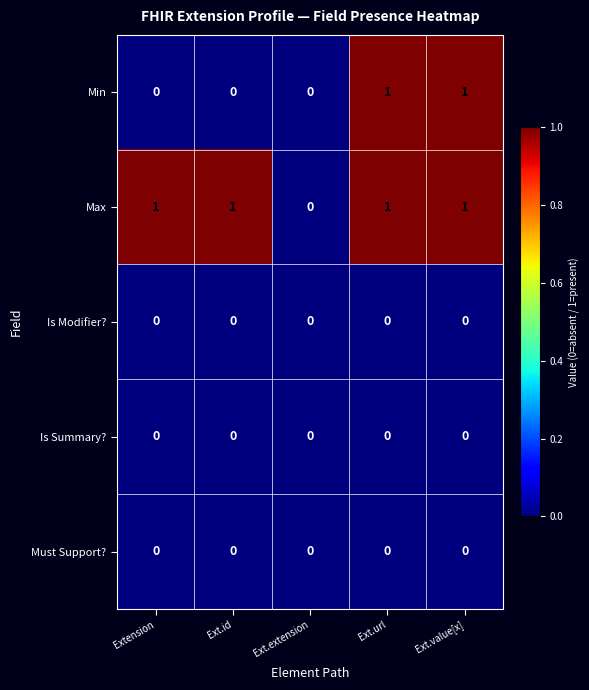

Which series changed the most between Ext.id and Ext.value[x]?

Min